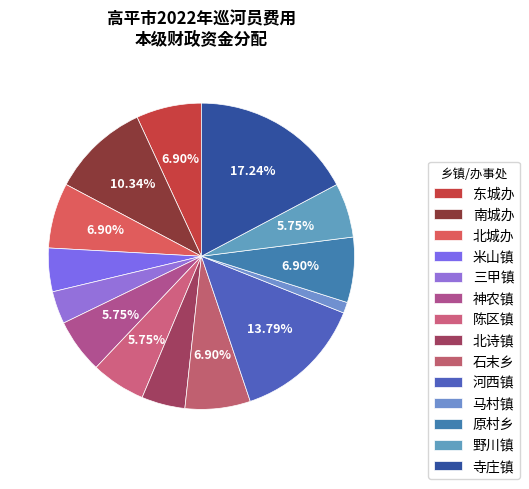

To the nearest percent, what is the difference between the largest and smallest slice percentages?

16%